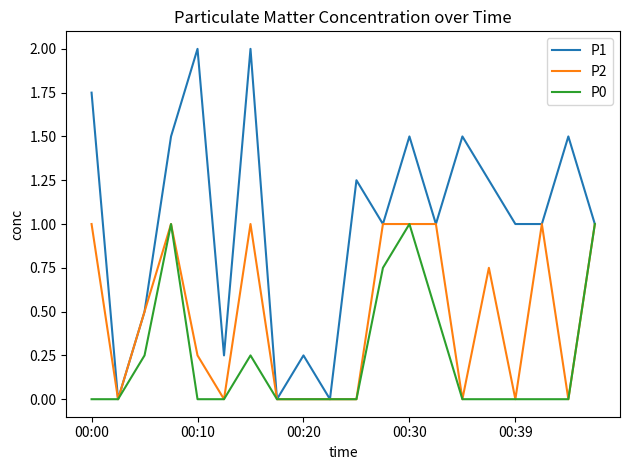

Which series has the largest range (max minus min)?

P1